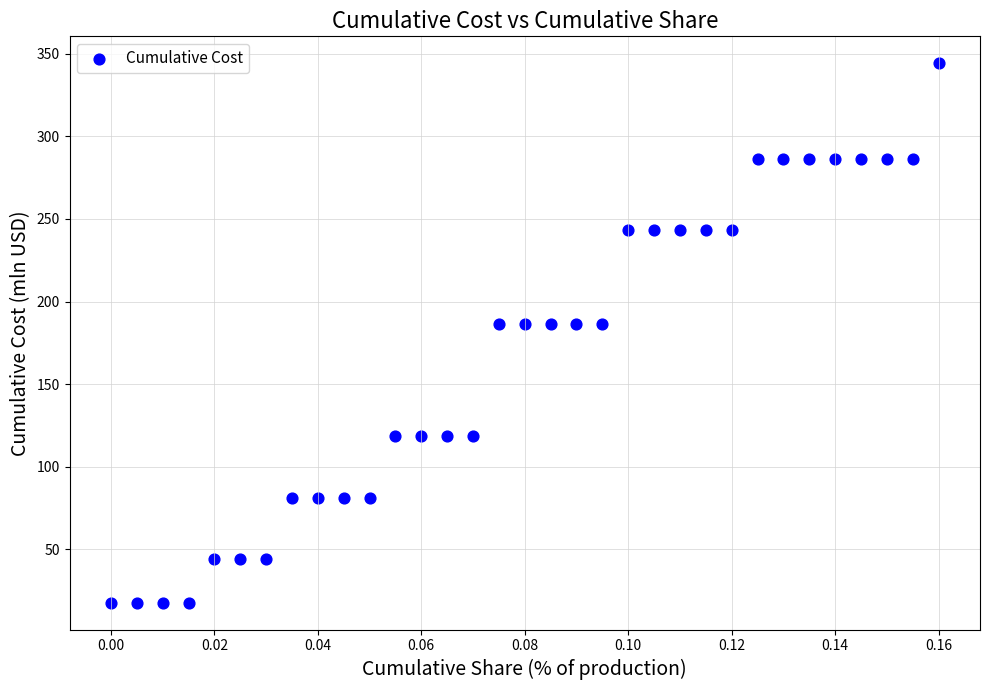

What is the range of Y values (max minus min)?

326.6